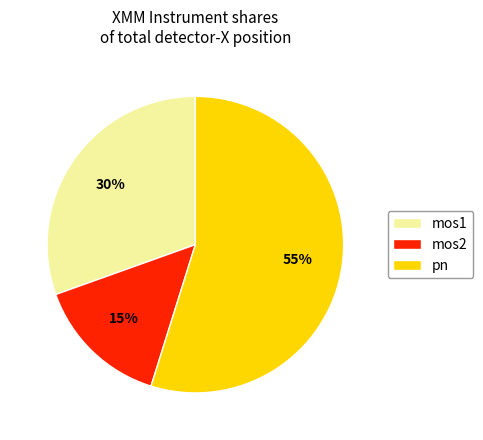

What is the smallest slice in the pie chart?

mos2